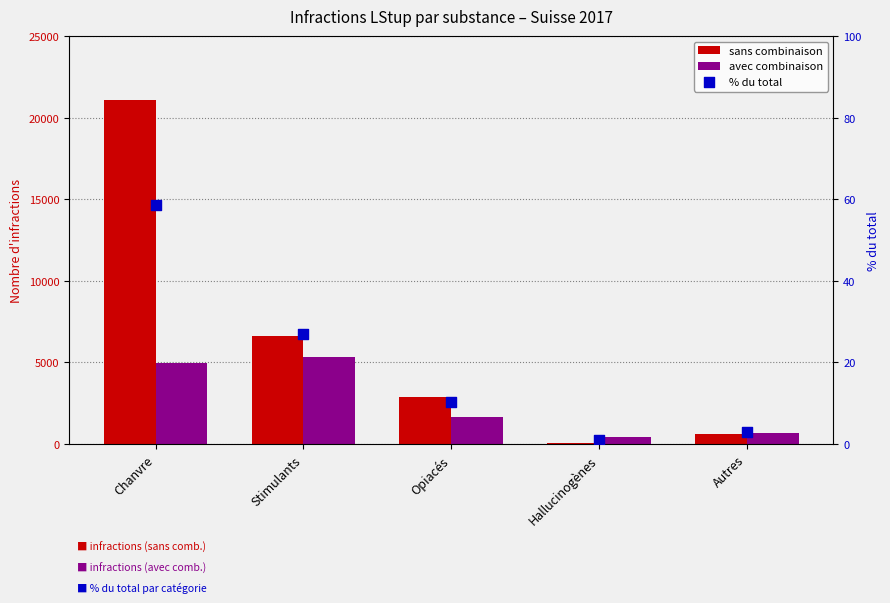

Is the value of avec combinaison at Chanvre greater than the value of sans combinaison at Autres?

Yes